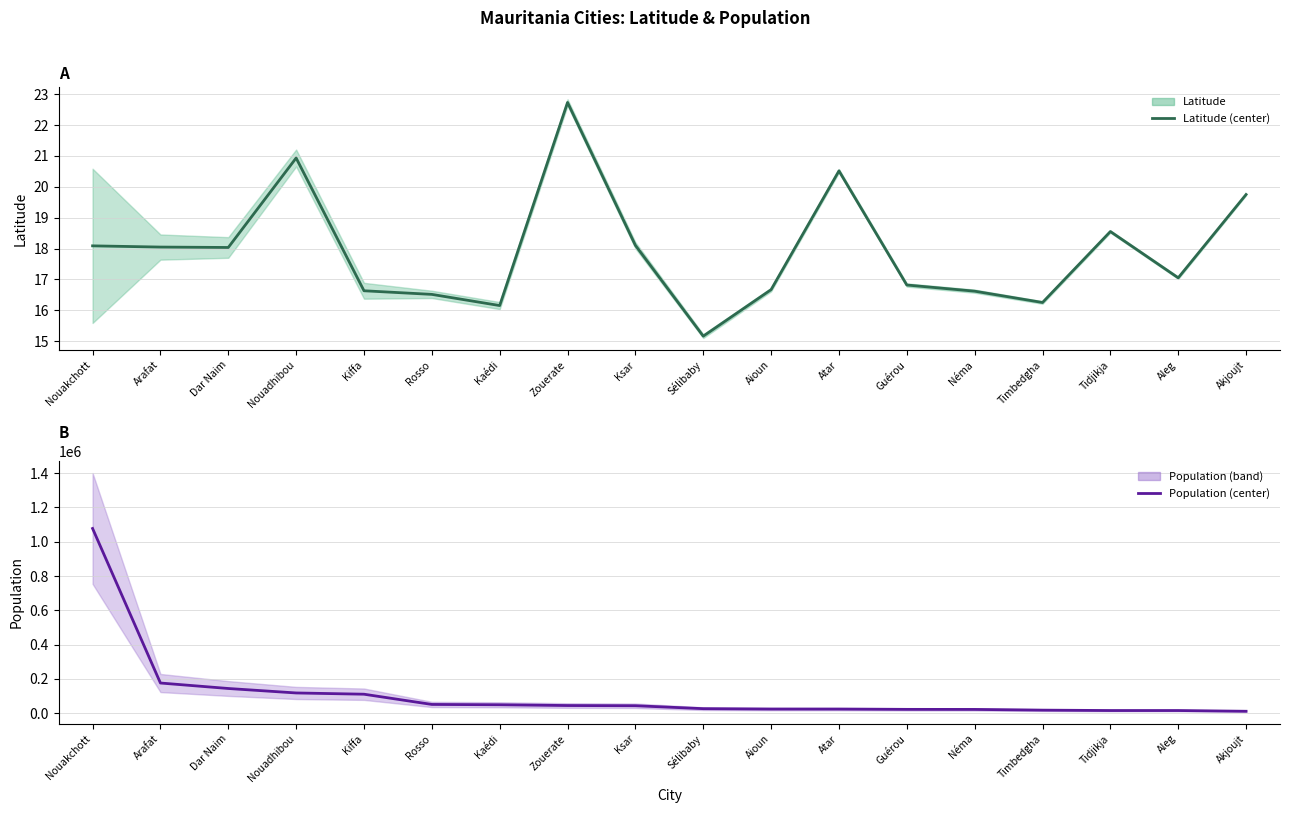

True or false: population_proper and lat intersect in this chart.

False